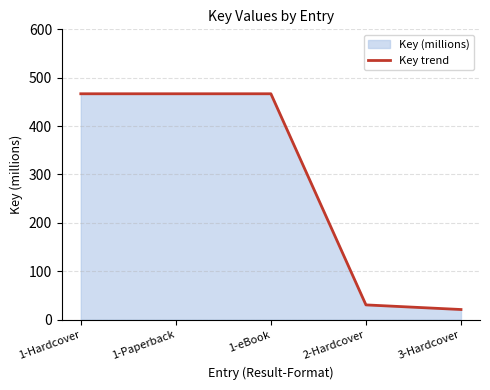

List the labels in order of value, largest first.

1-Hardcover, 1-Paperback, 1-eBook, 2-Hardcover, 3-Hardcover